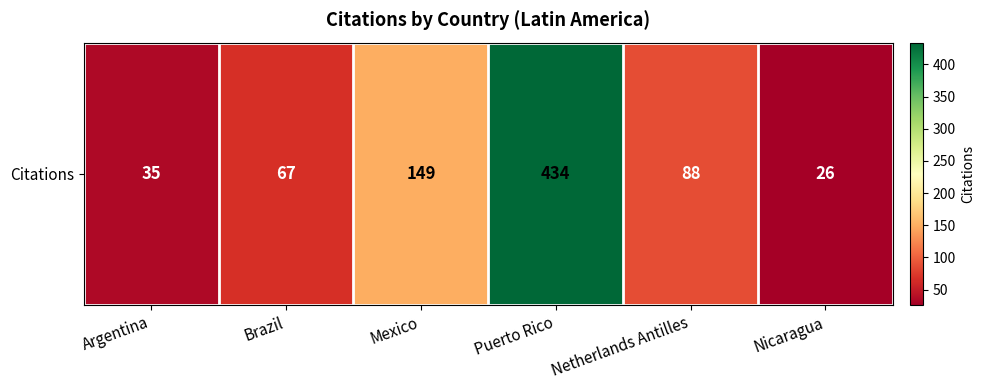

What is the change in value from Argentina to Netherlands Antilles?

+53